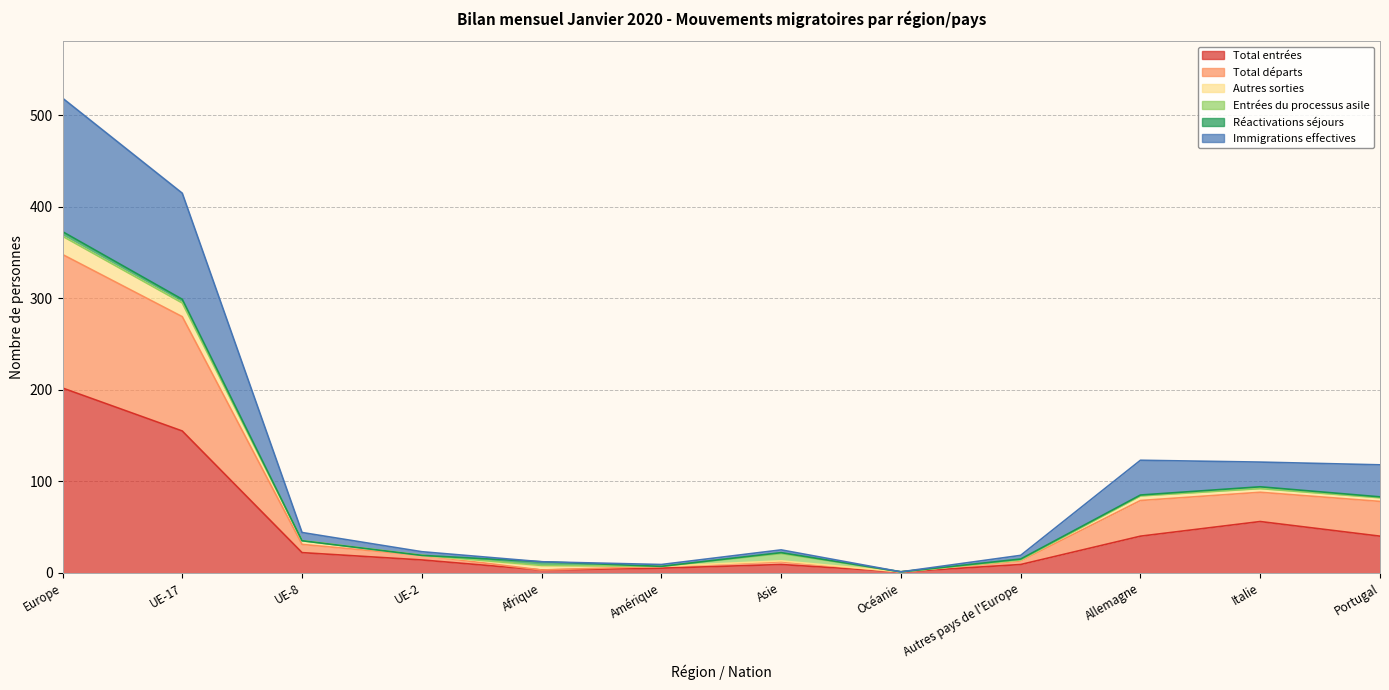

Which series changed the most between Océanie and Allemagne?

Total départs